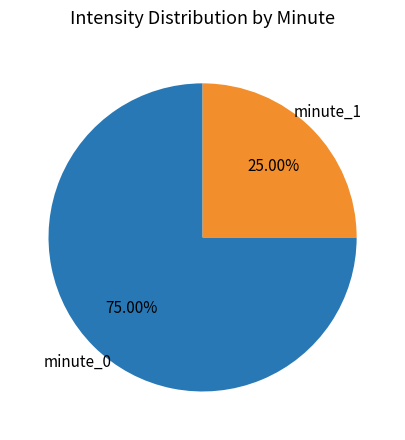

Is there a majority slice in this chart?

Yes